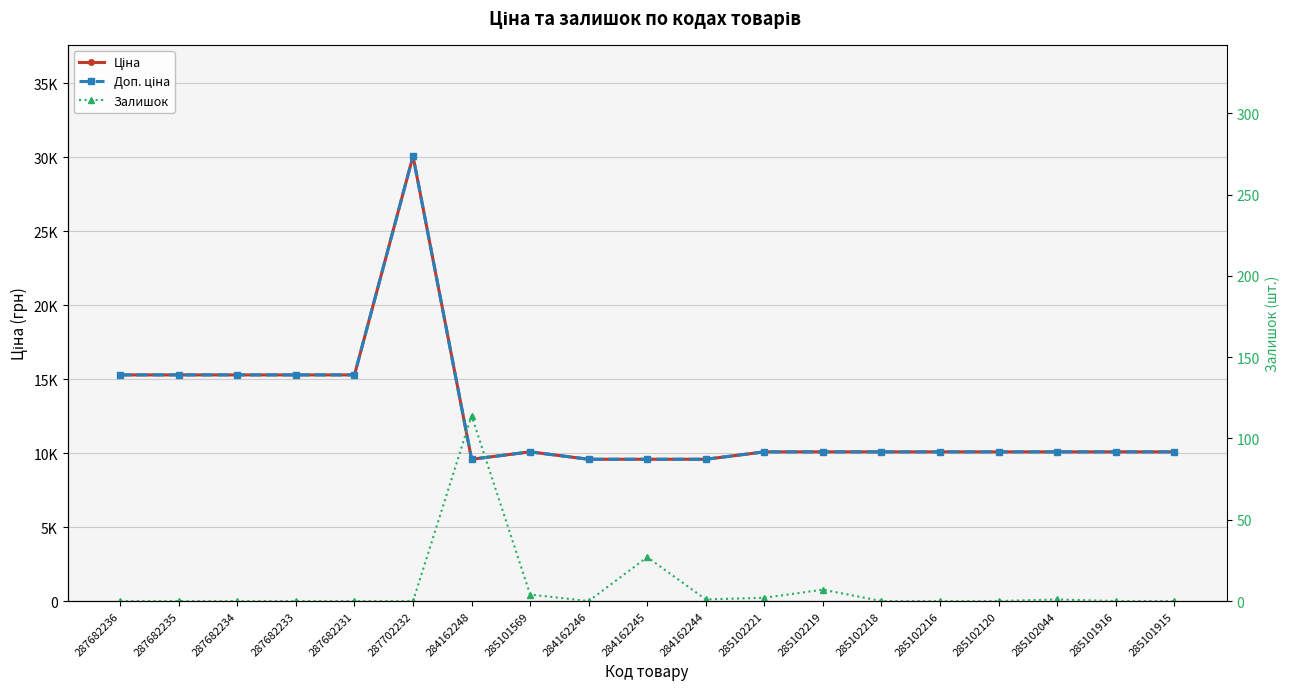

What position from the left is 284162245?

10